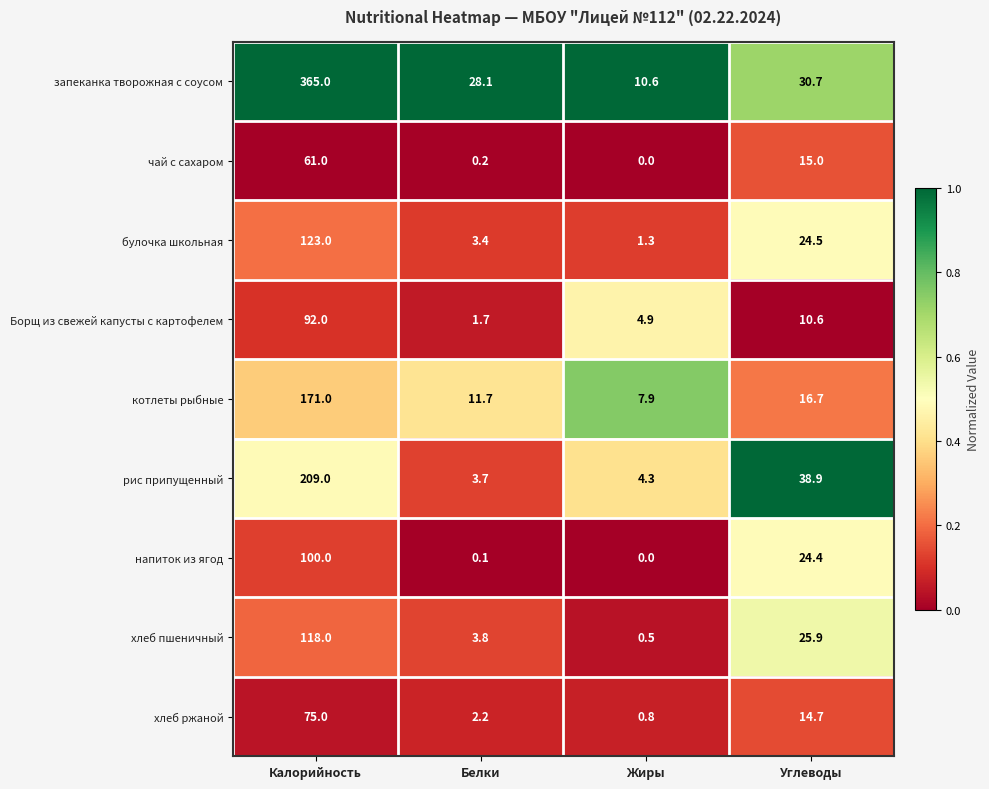

Rank the series by their maximum value, from highest to lowest.

запеканка творожная с соусом, рис припущенный, котлеты рыбные, булочка школьная, хлеб пшеничный, напиток из ягод, Борщ из свежей капусты с картофелем, хлеб ржаной, чай с сахаром